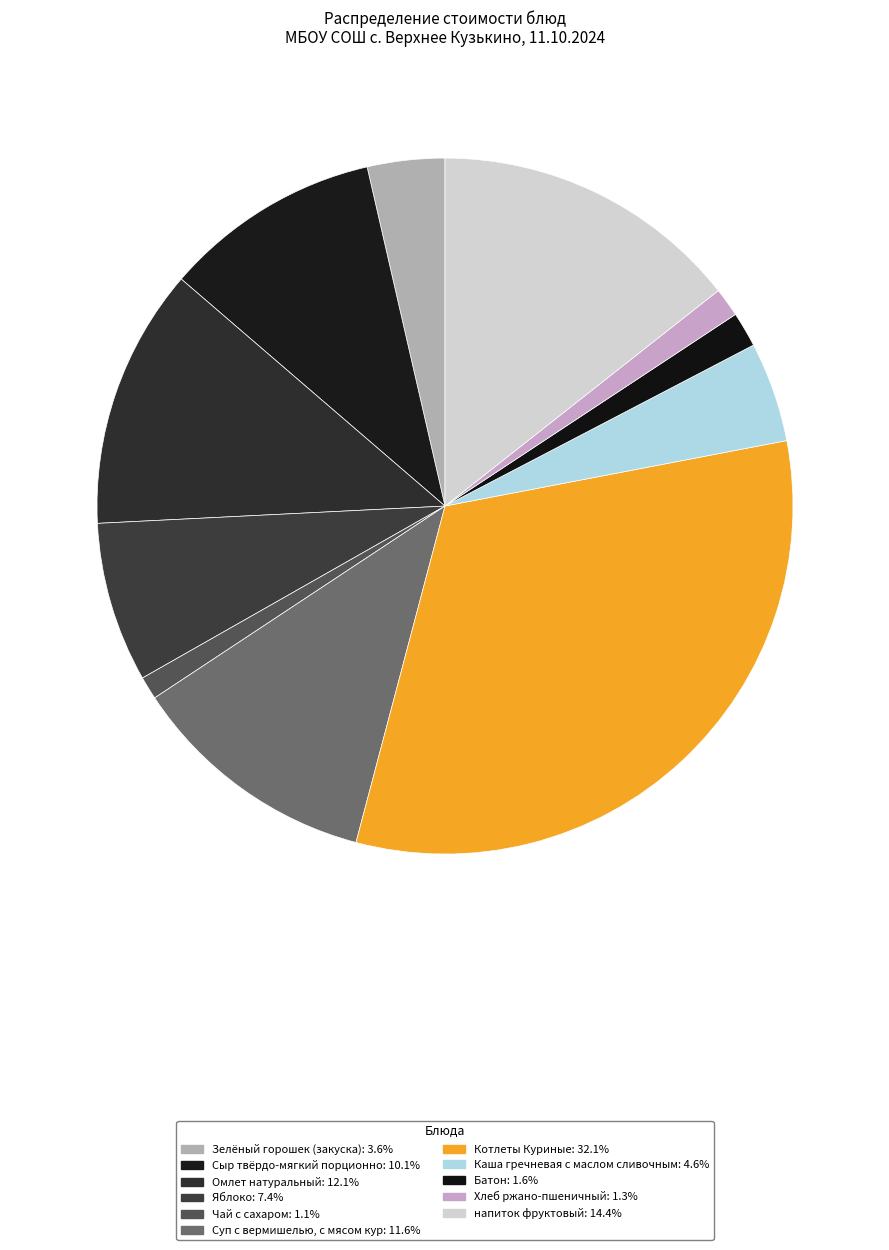

What is the change in value from Омлет натуральный to Суп с вермишелью, с мясом кур?

-0.8